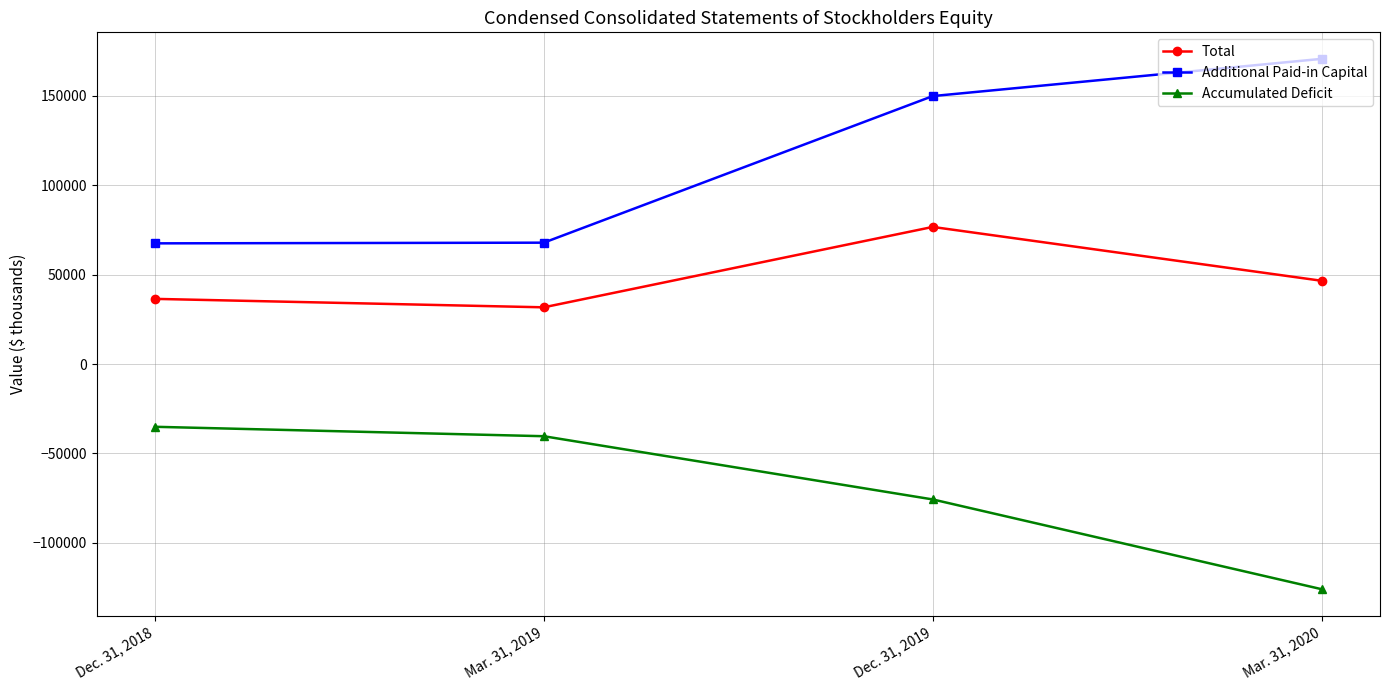

Is this an area chart (filled region under the line)?

No